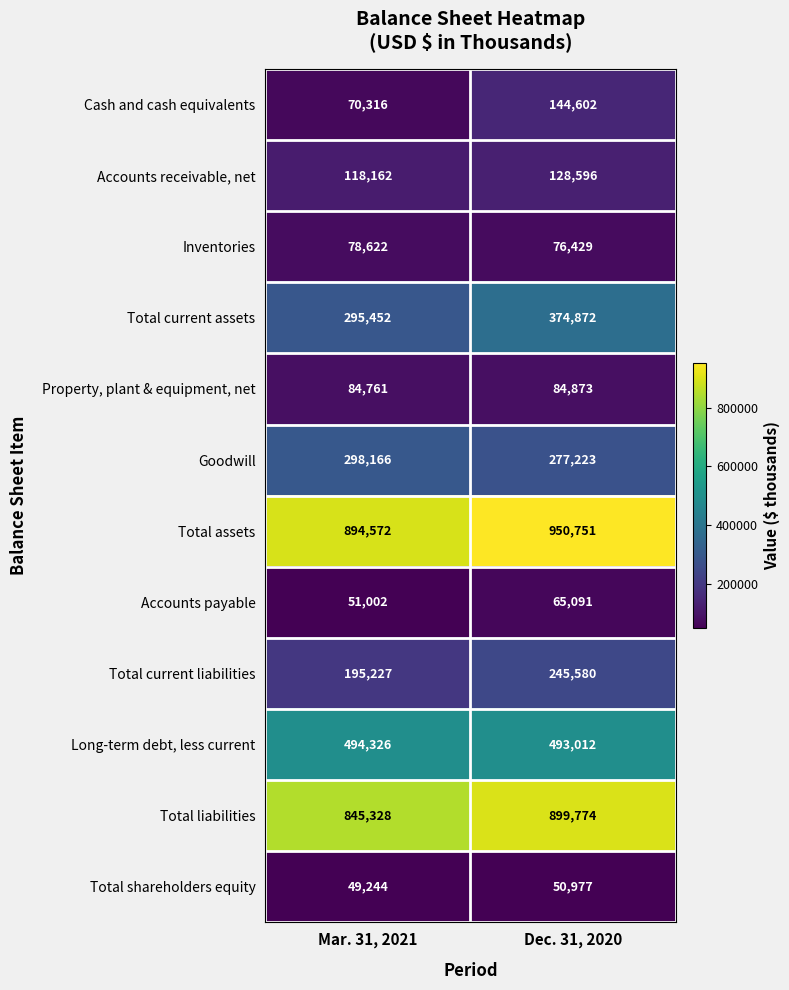

Which label corresponds to the smallest value in the chart?

Mar. 31, 2021